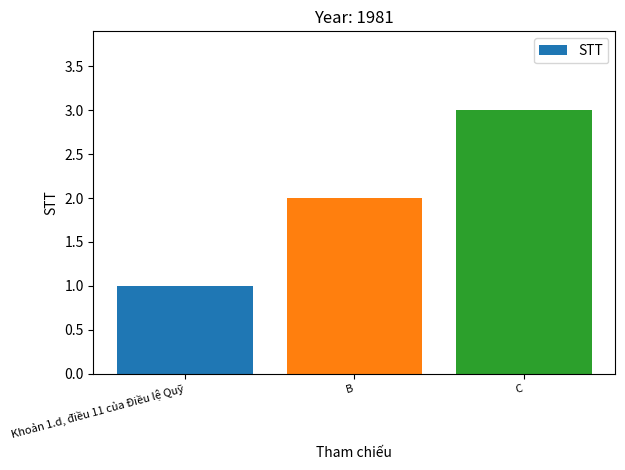

Reading right to left, extract all data points from this chart.

3	2	1